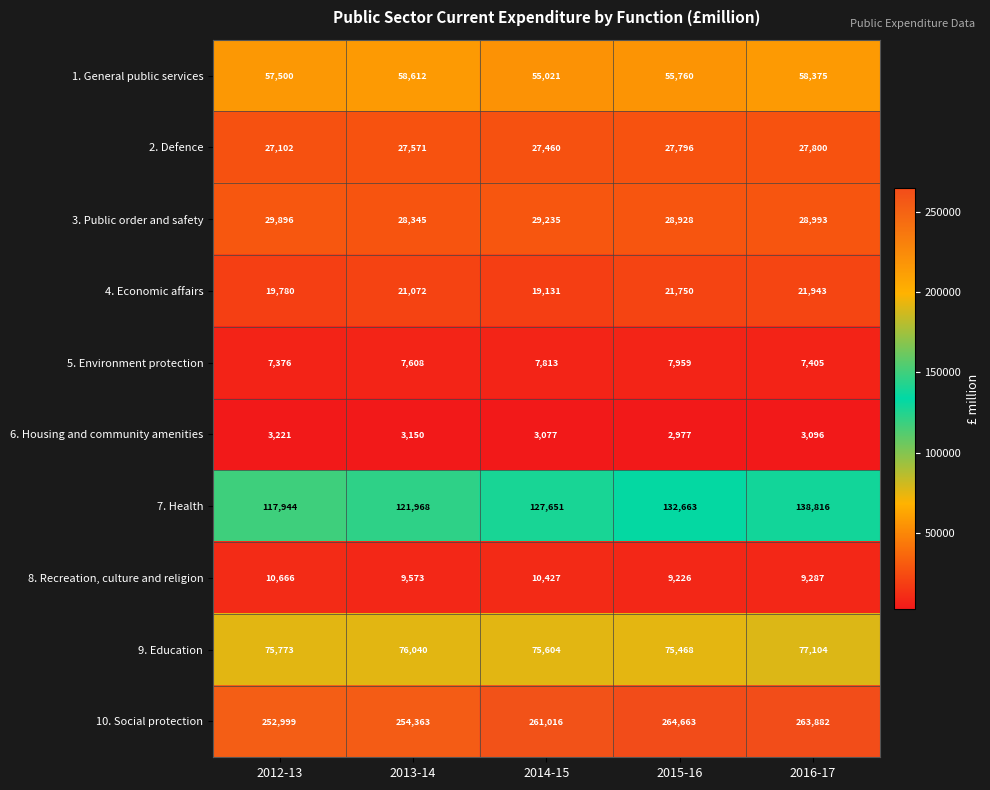

What is the total value across all series at 2012-13?

602257